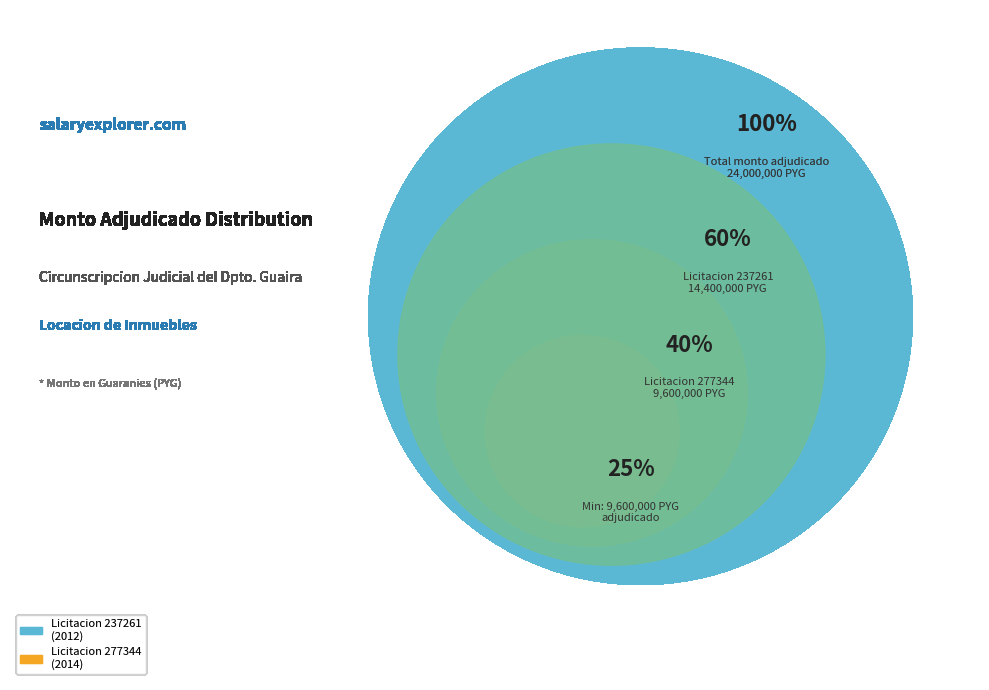

Between 237261-armoa-samaniego-carmen-beatriz-9 and 277344-armoa-samaniego-carmen-beatriz-8, which is larger?

237261-armoa-samaniego-carmen-beatriz-9